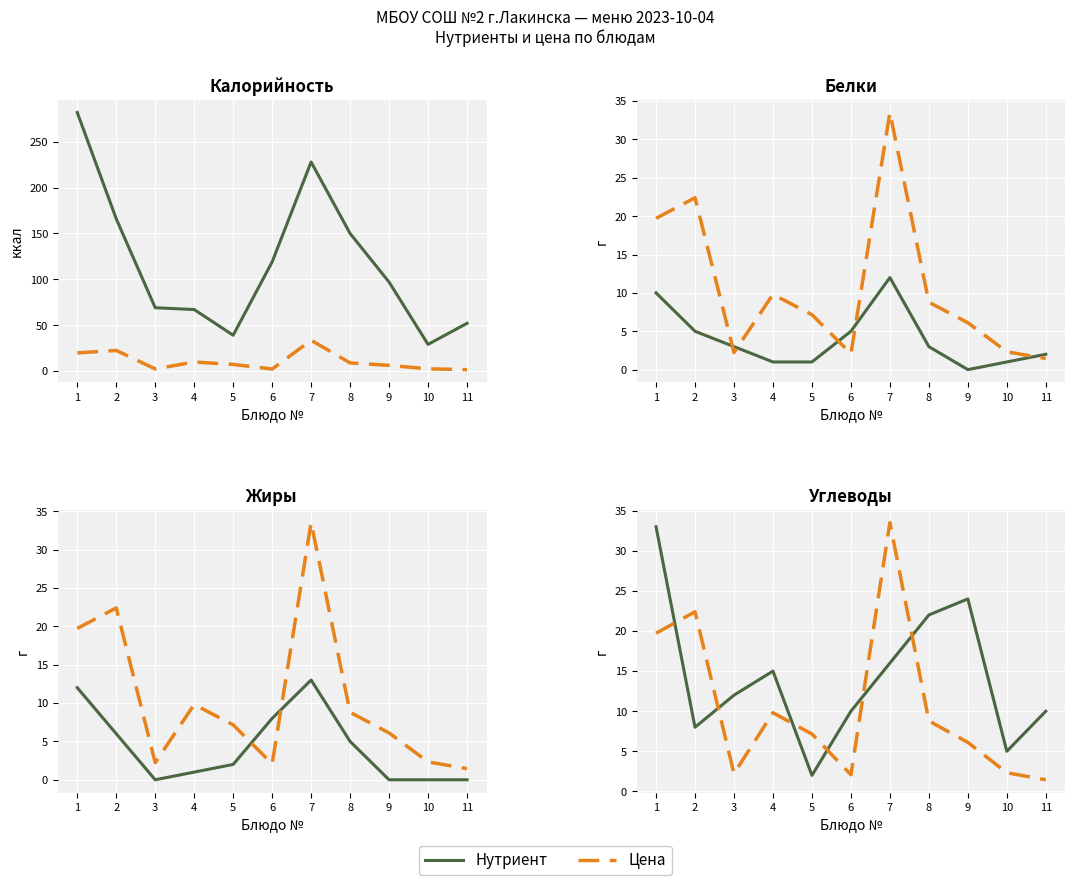

How many data points does each series have?

11